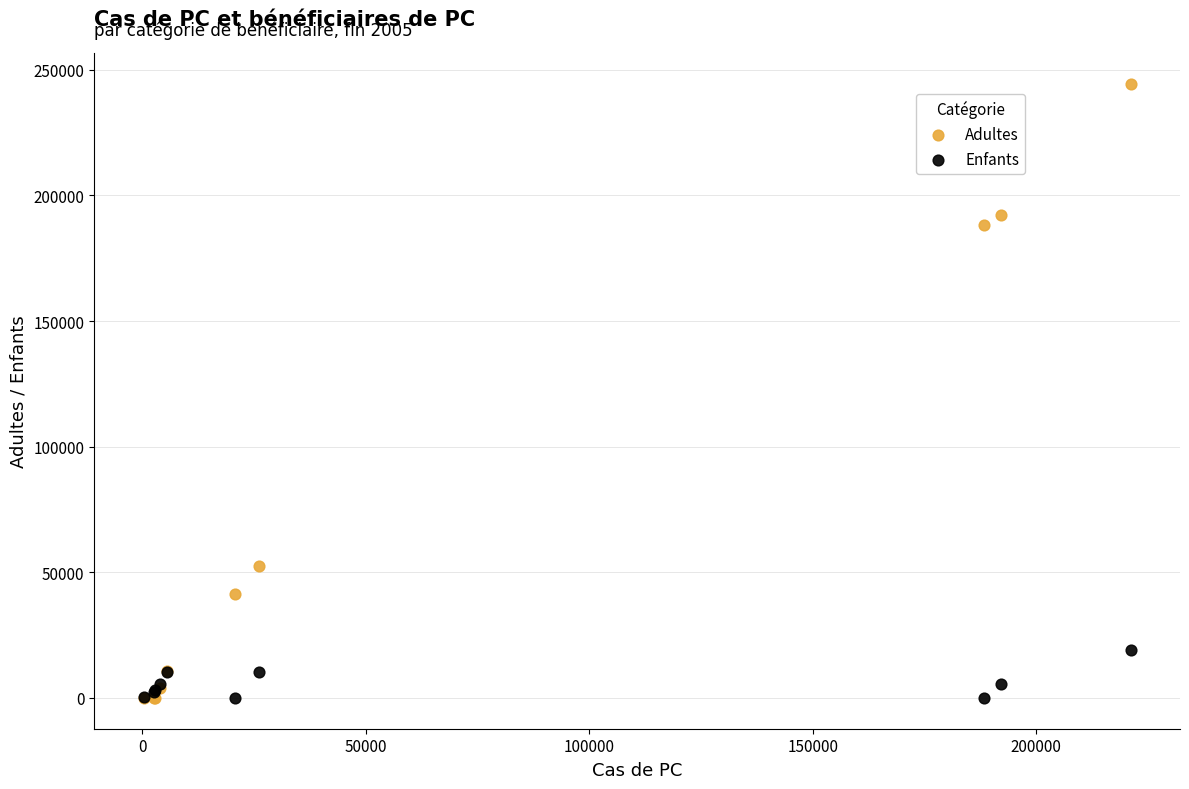

In the Adultes series, what Y value is closest to 122252?

188330